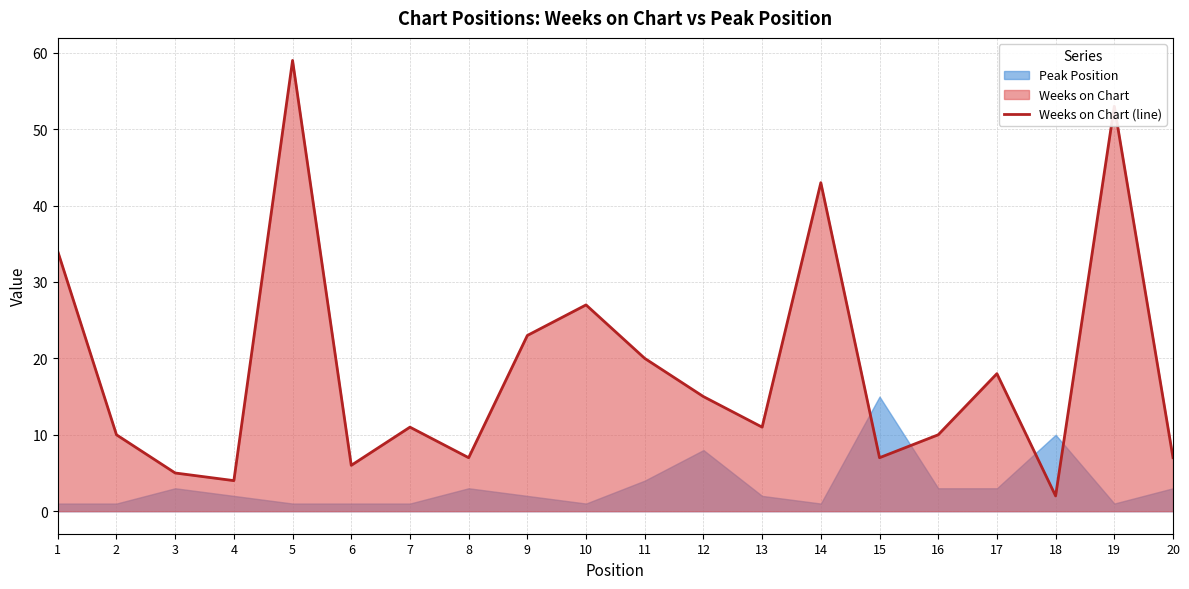

Approximately how many times larger is the value at 19 compared to 16?

5.3